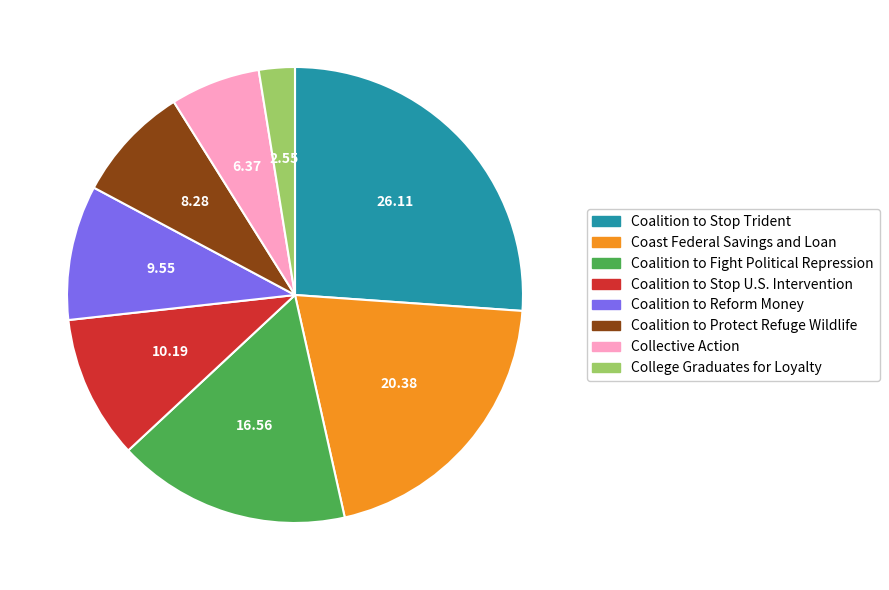

Rank the categories by value from highest to lowest.

Coalition to Stop Trident, Coast Federal Savings and Loan, Coalition to Fight Political Repression, Coalition to Stop U.S. Intervention, Coalition to Reform Money, Coalition to Protect Refuge Wildlife, Collective Action, College Graduates for Loyalty